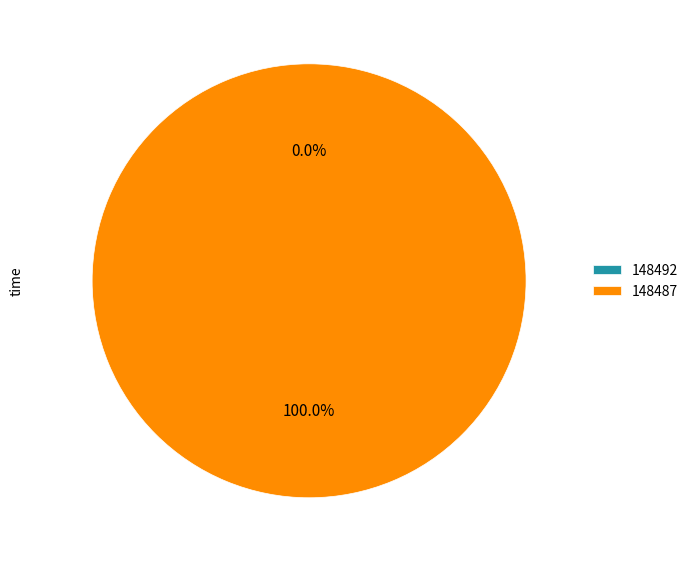

What is the smallest slice in the pie chart?

148492